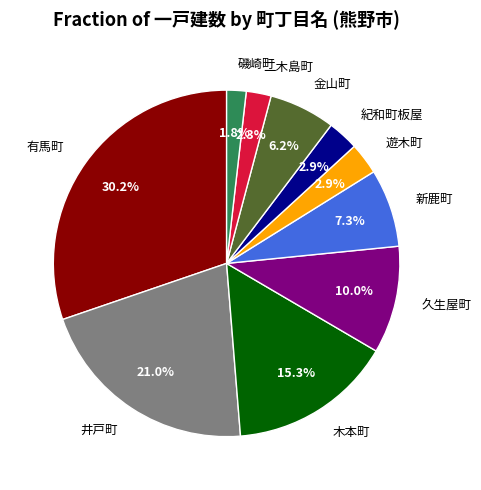

Do 久生屋町 and 新鹿町 together represent more than half of the pie?

No